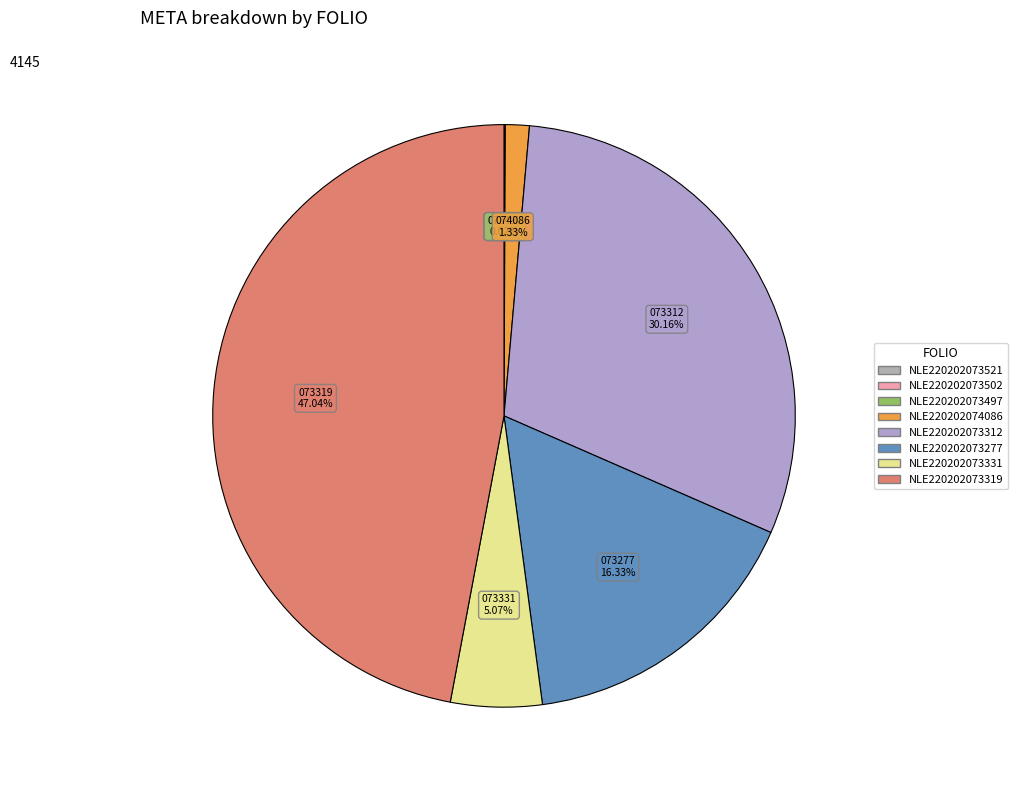

Rank the categories by value from highest to lowest.

NLE220202073319, NLE220202073312, NLE220202073277, NLE220202073331, NLE220202074086, NLE220202073521, NLE220202073502, NLE220202073497